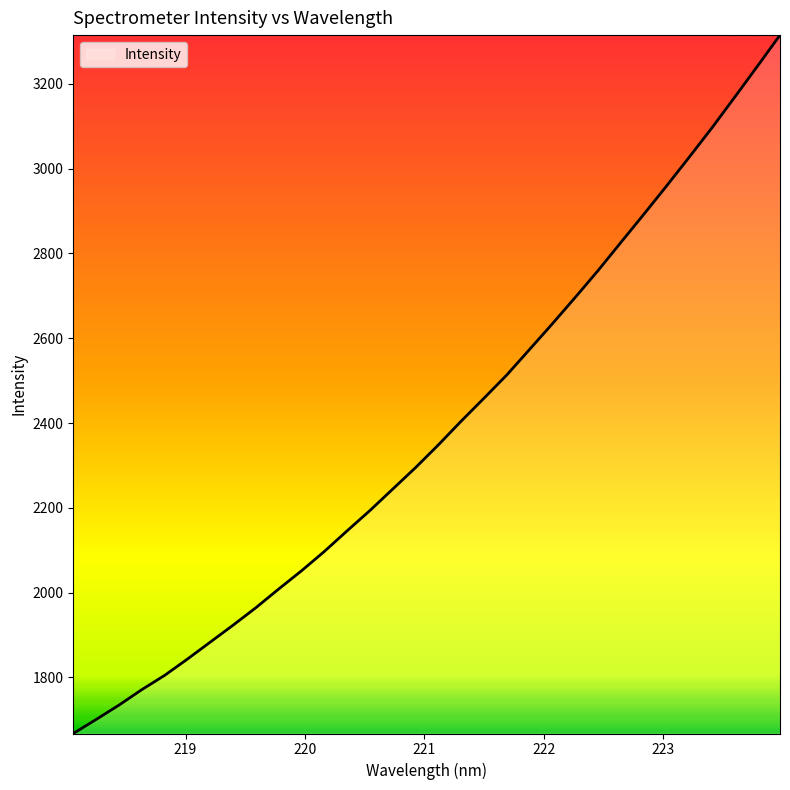

What is the difference between the maximum and minimum values?

1647.2